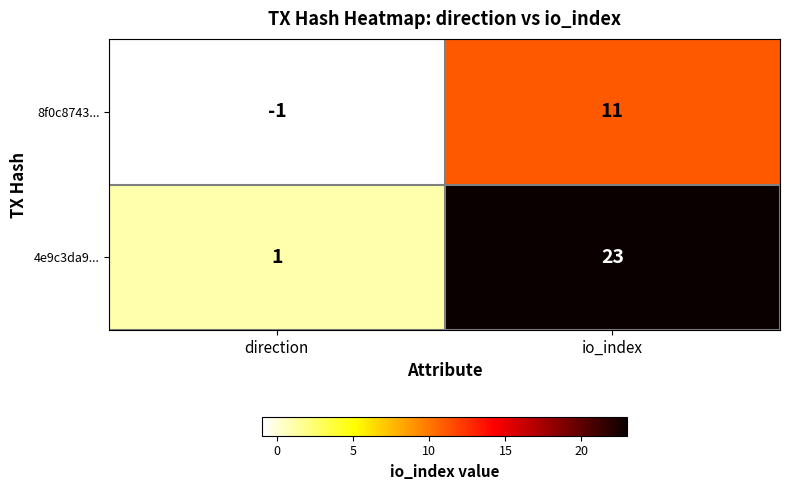

At which category is the sum across all series the highest?

io_index